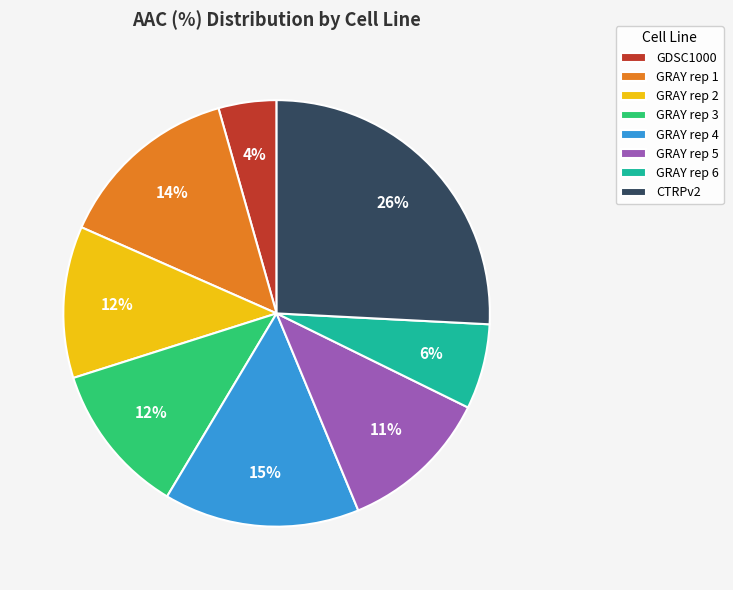

Is there any slice that represents more than half of the pie?

No